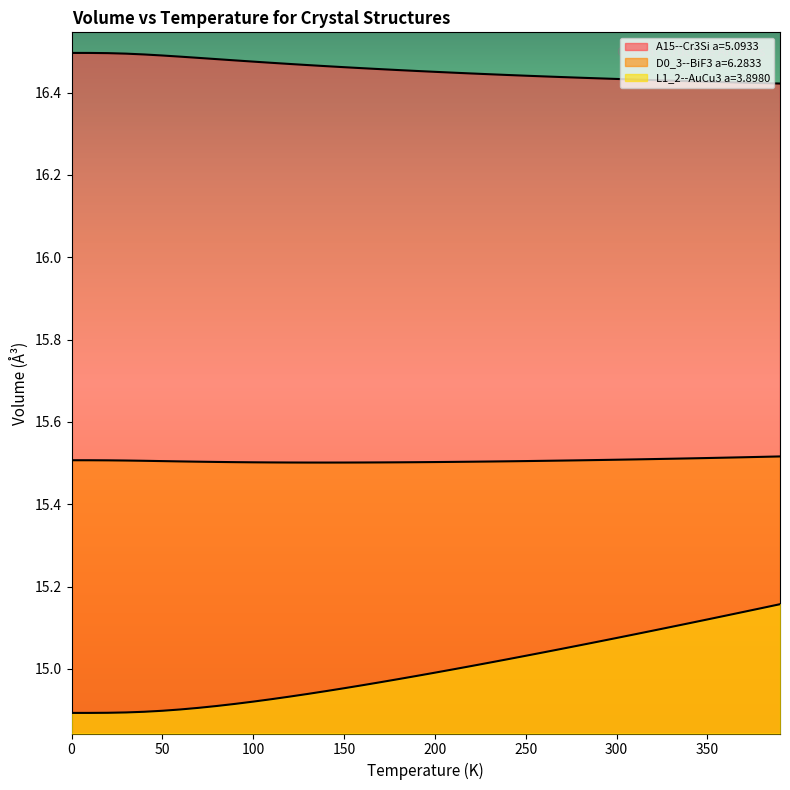

How many lines are shown in the chart?

3